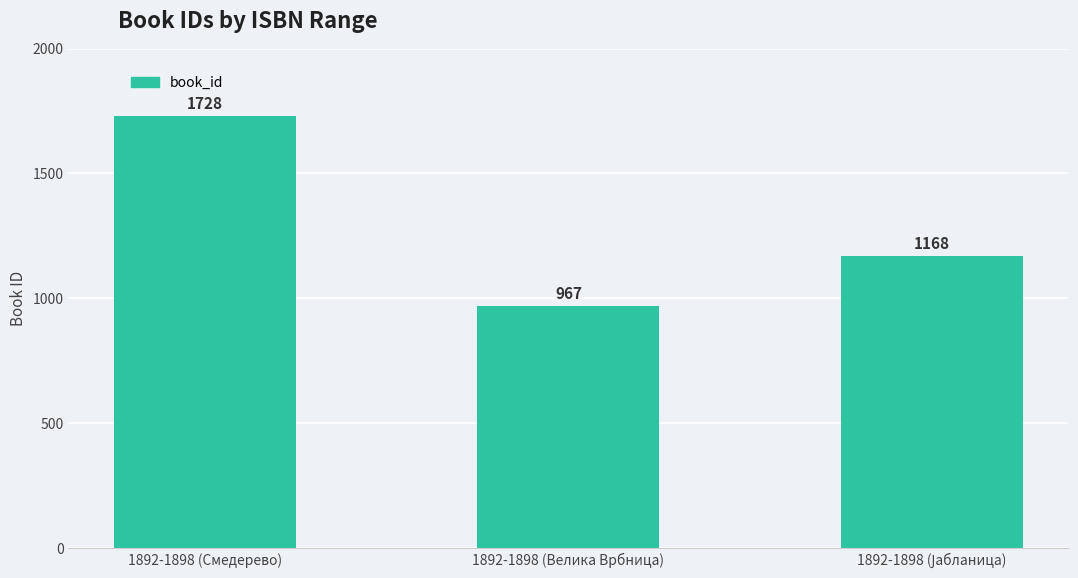

Where does the data first go above 1168?

1892-1898 (Смедерево)